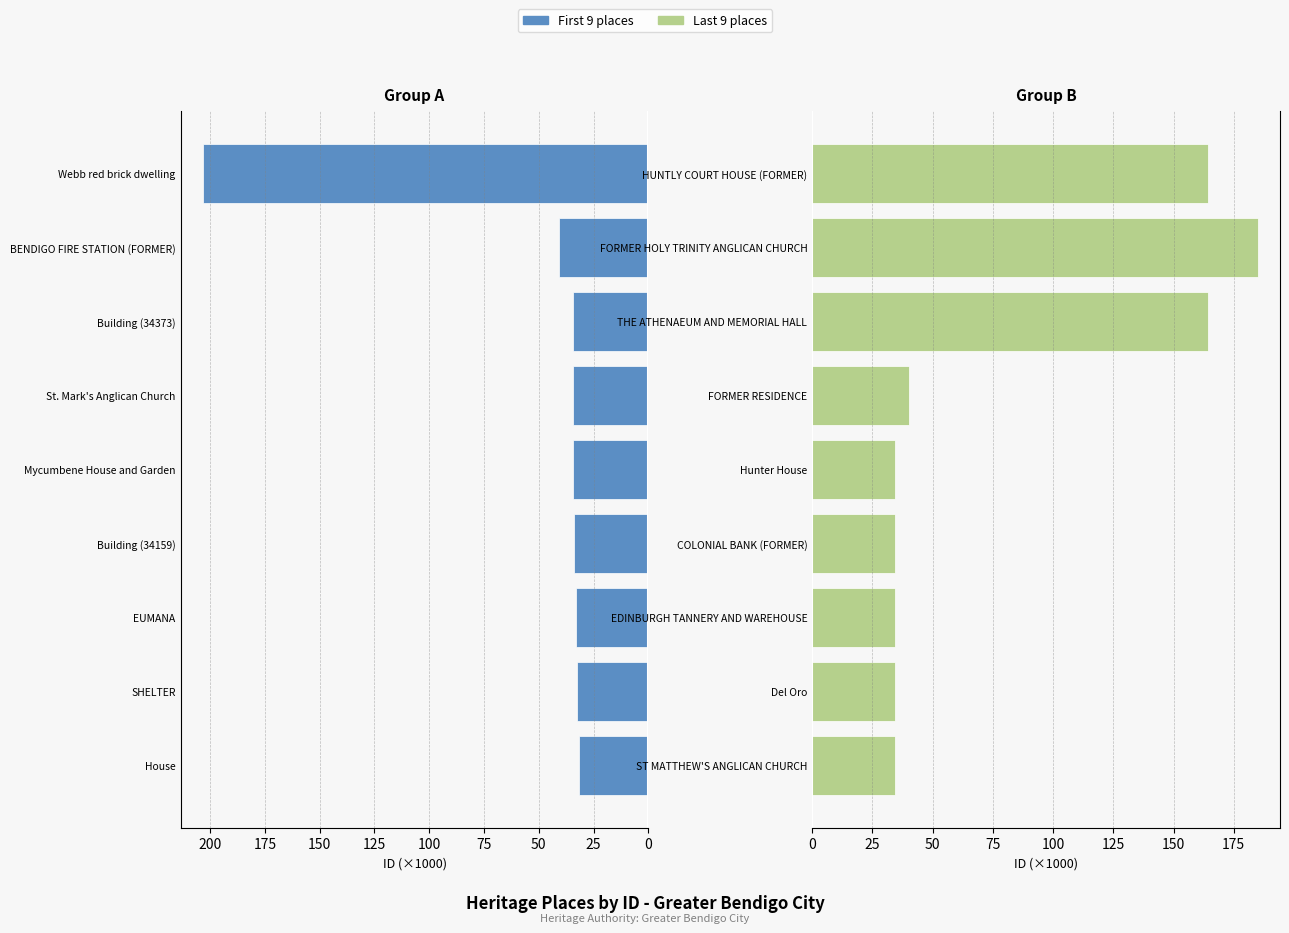

What is the value of the First 9 places bar at the 3rd from the left?

33.1